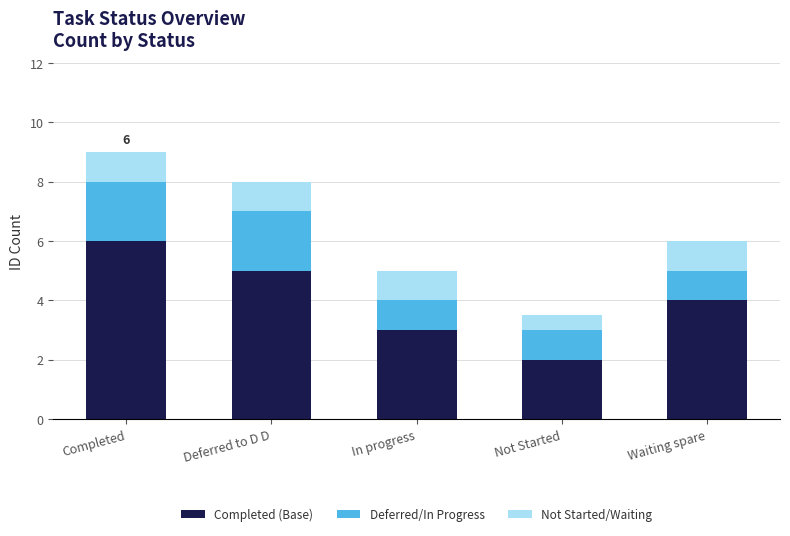

Reading right to left, list the values for the Completed (Base) series.

Waiting spare=4.0	Not Started=2.0	In progress=3.0	Deferred to D D=5.0	Completed=6.0